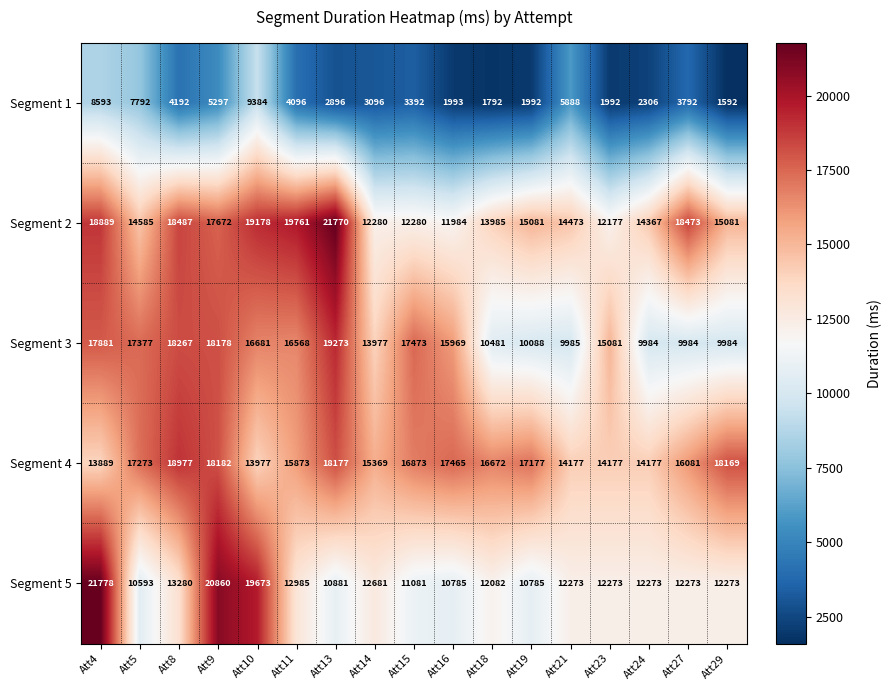

Which series has the largest range (max minus min)?

Segment 5